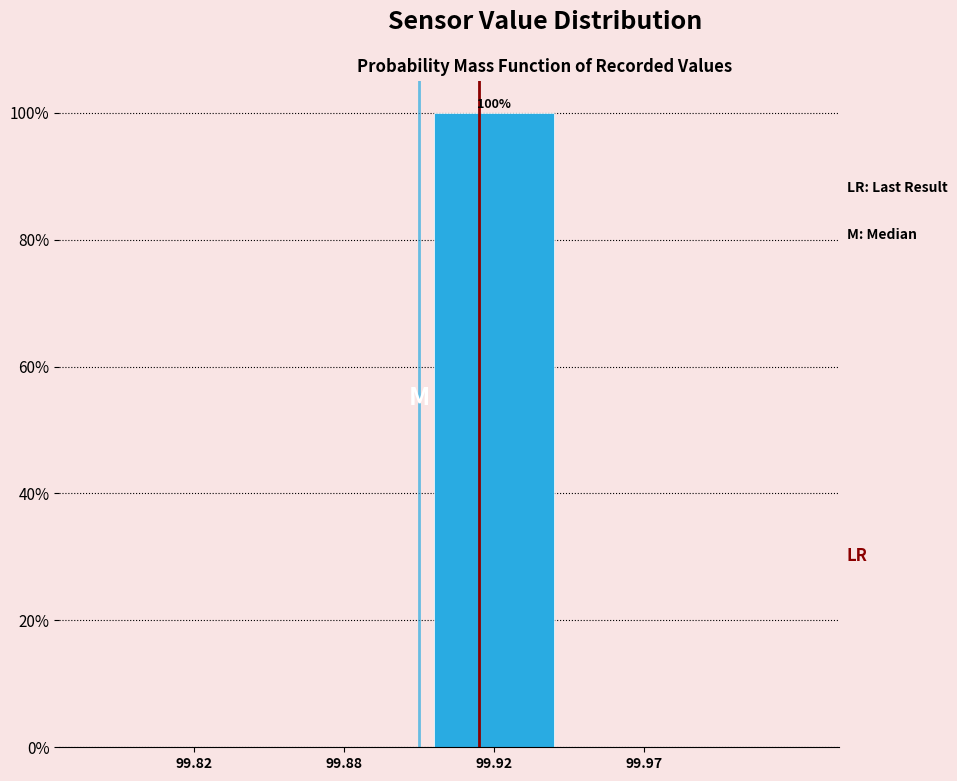

Reading left to right, extract all data points from this chart.

99.82=0	99.88=0	99.92=100	99.97=0